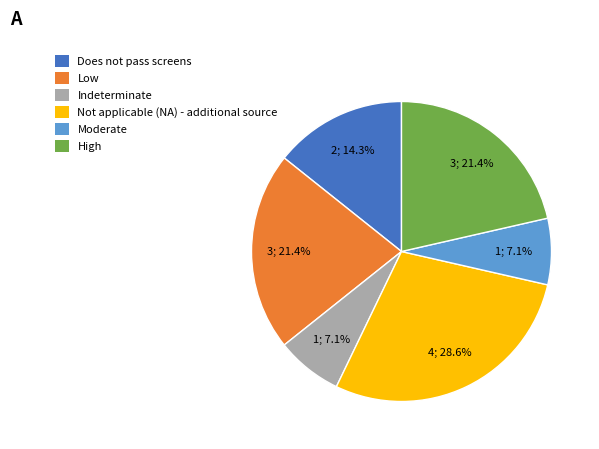

The High slice represents 30% of the pie. True or false?

False